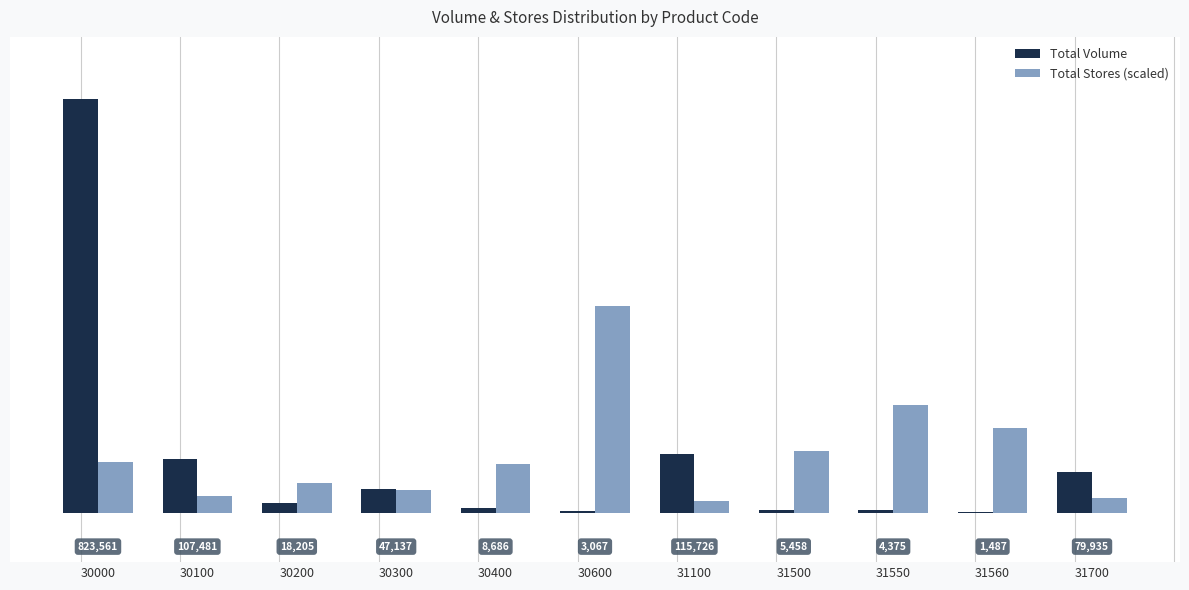

Between 30300 and 31500, which series saw the biggest shift?

Total Stores (scaled)